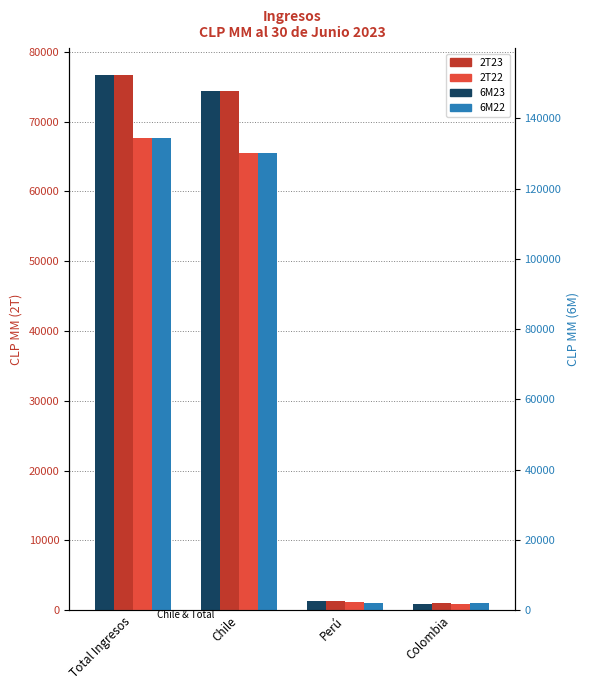

What is the value of the 2T23 bar at the 4th from the left?

973.6